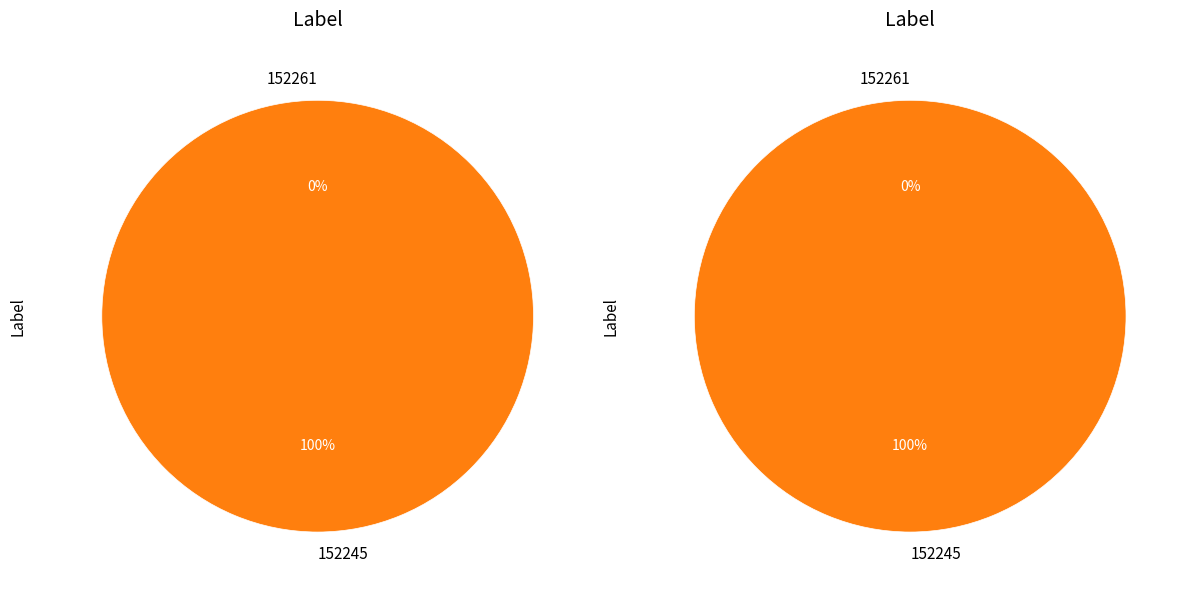

Count the number of slices in the pie.

2